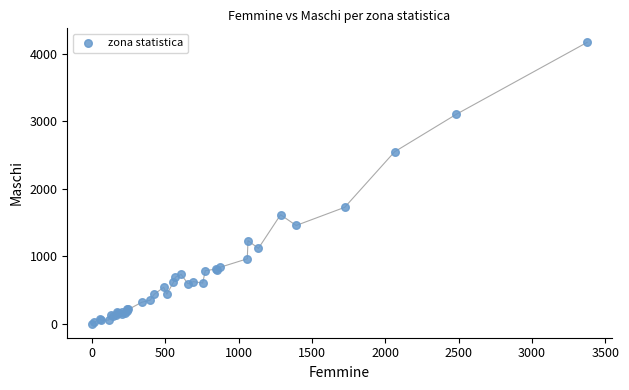

What Y value in the scatter plot is closest to 2086?

1726